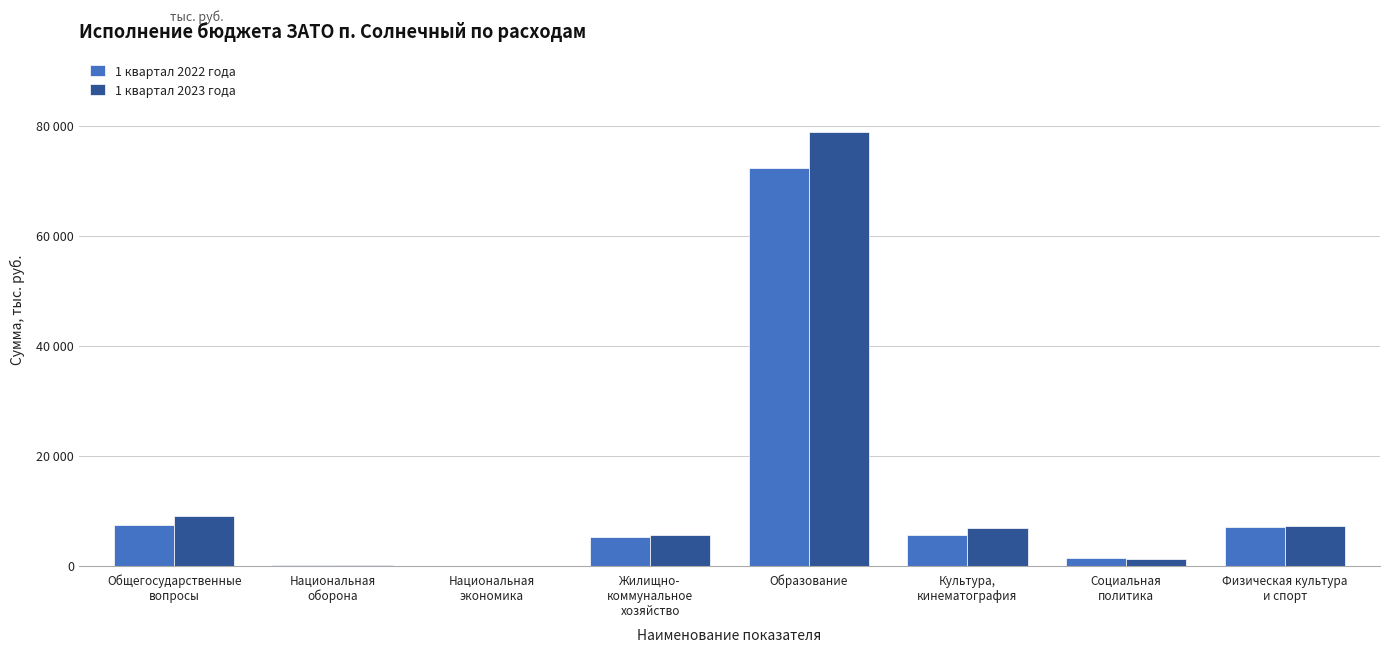

Are the bars horizontal?

No